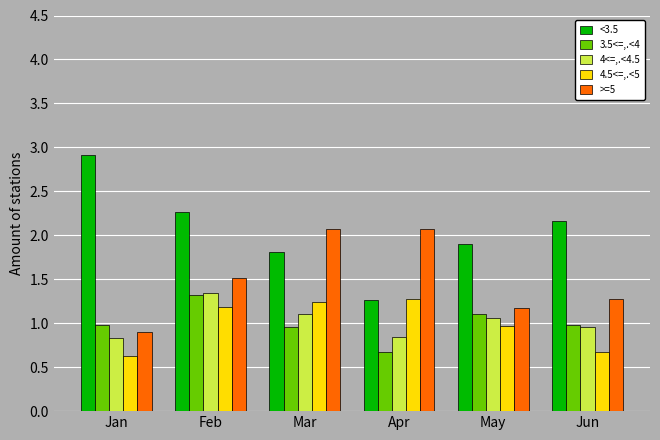

Count the number of data series in this chart.

5